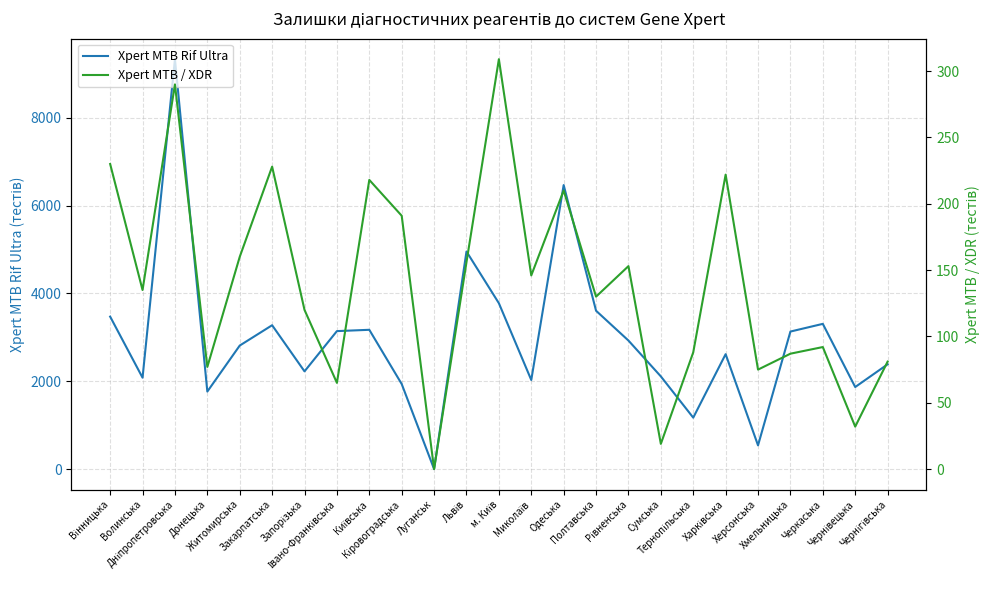

True or false: Xpert MTB / XDR and Xpert MTB Rif Ultra intersect in this chart.

False